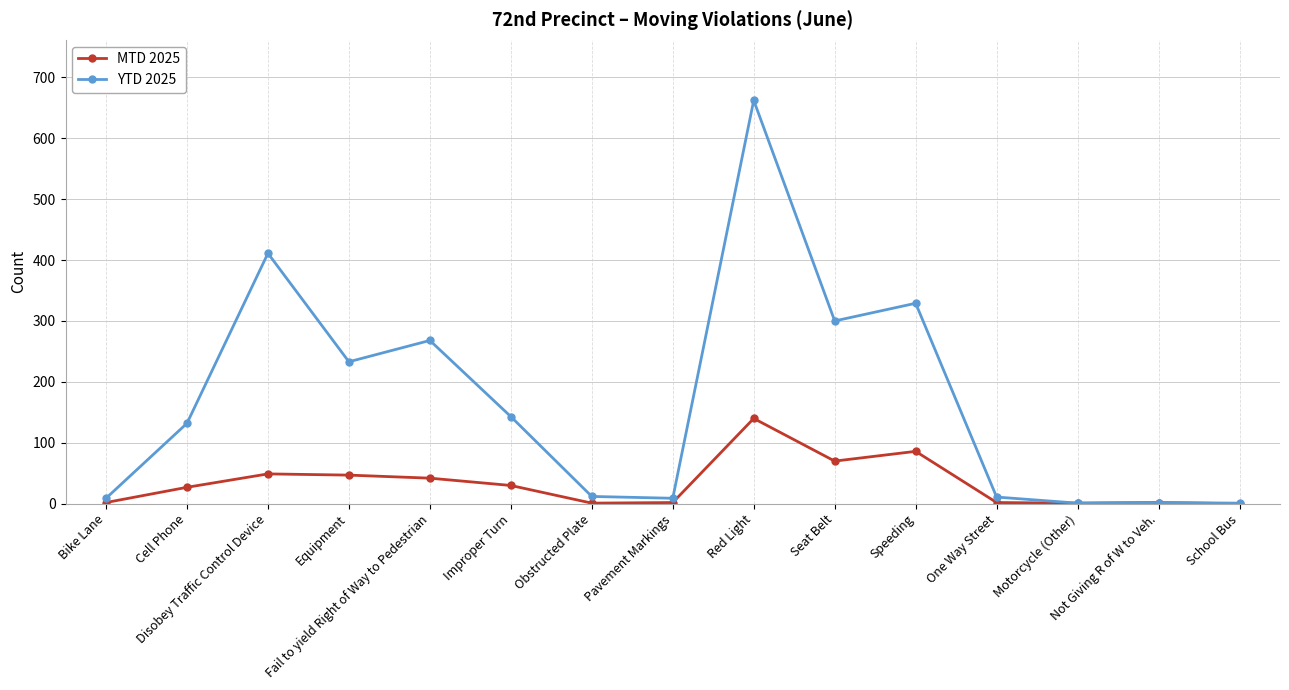

What is the highest value of the YTD 2025 series?

662